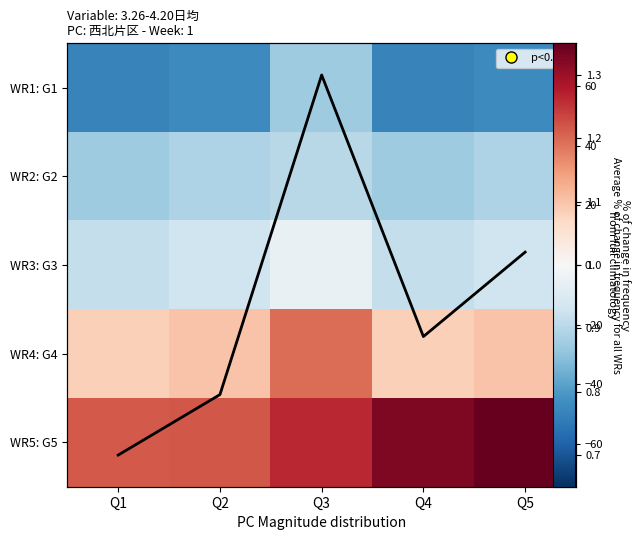

What is the greatest value displayed?

74.4